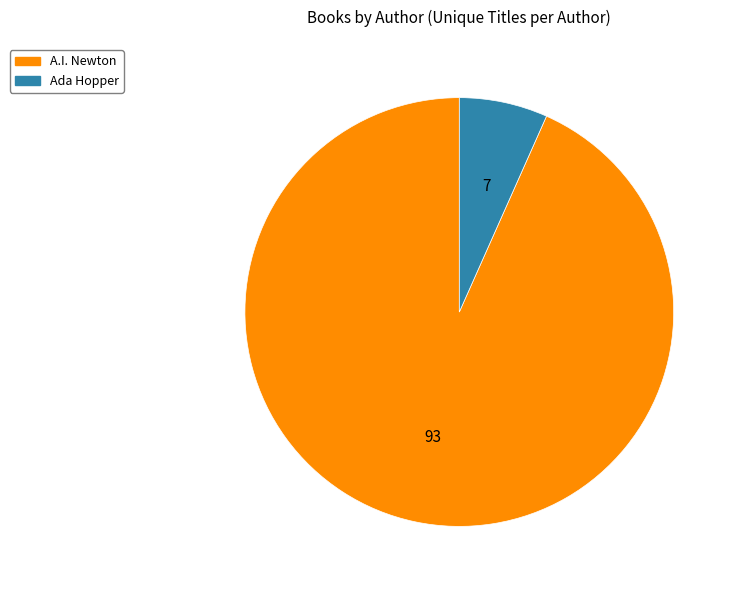

Combined, do A.I. Newton and Ada Hopper account for over 50%?

Yes